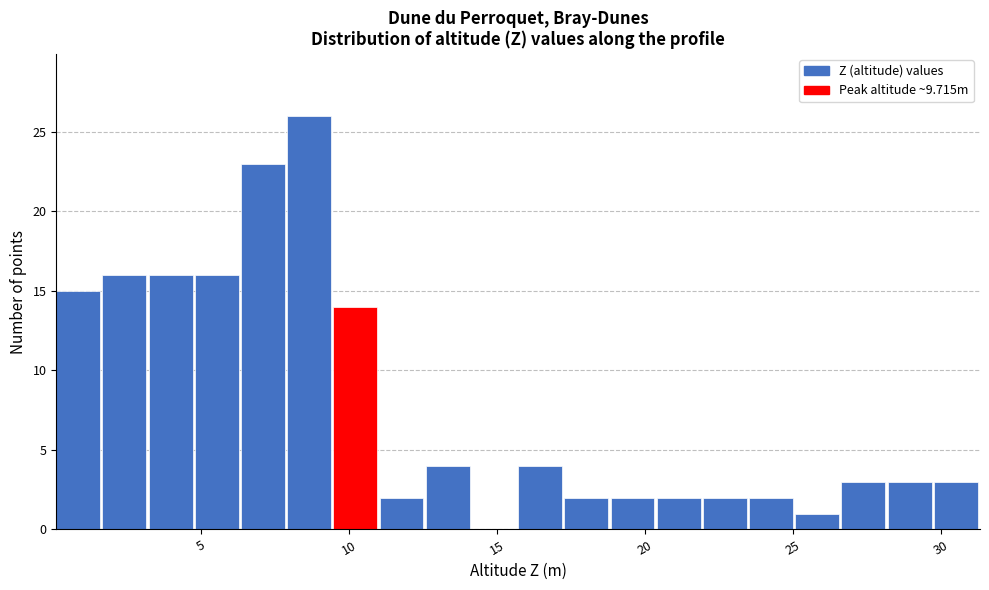

Read against the x-axis, roughly where is the centre of the tallest bar?

8.5